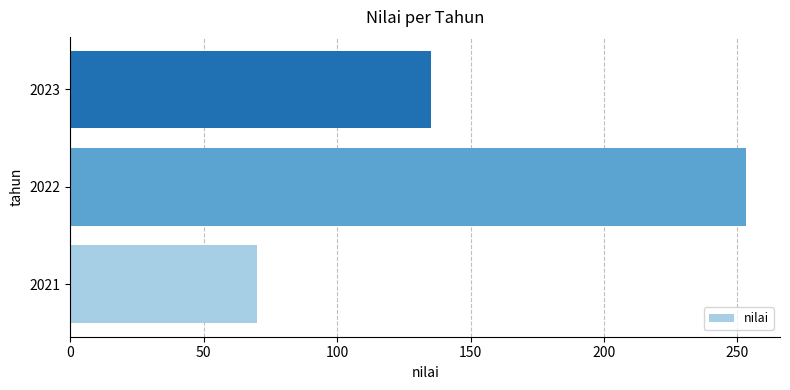

The chart shows a value of 397.9 at 2022. True or false?

False